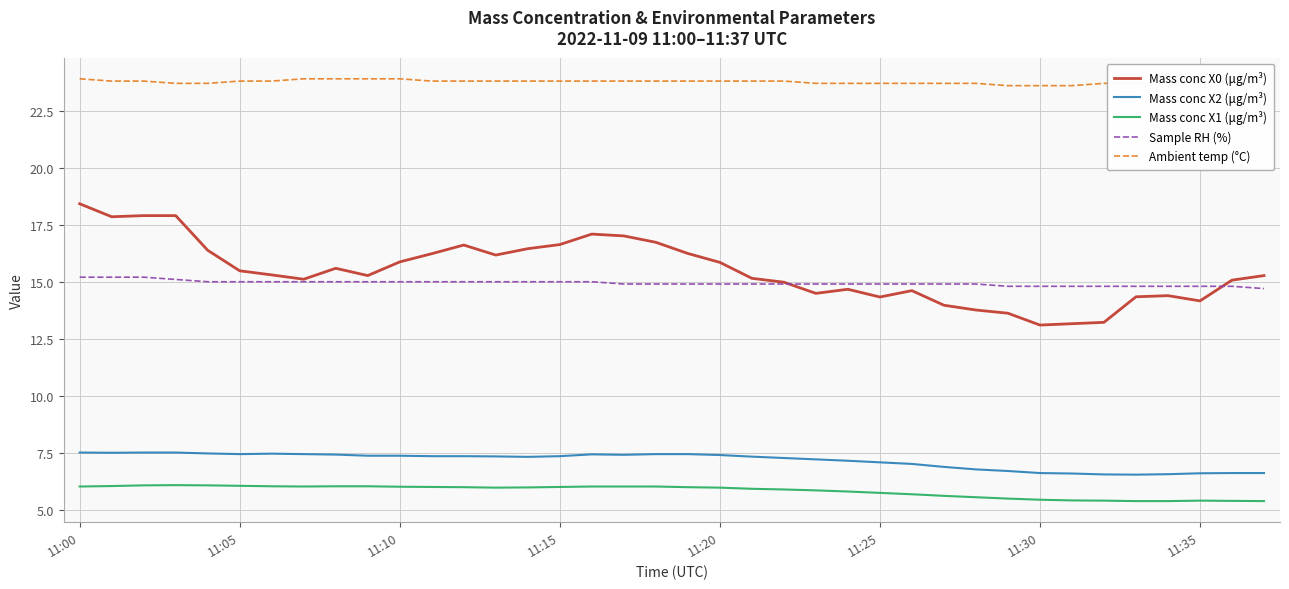

What is the maximum value shown in the chart?

23.9